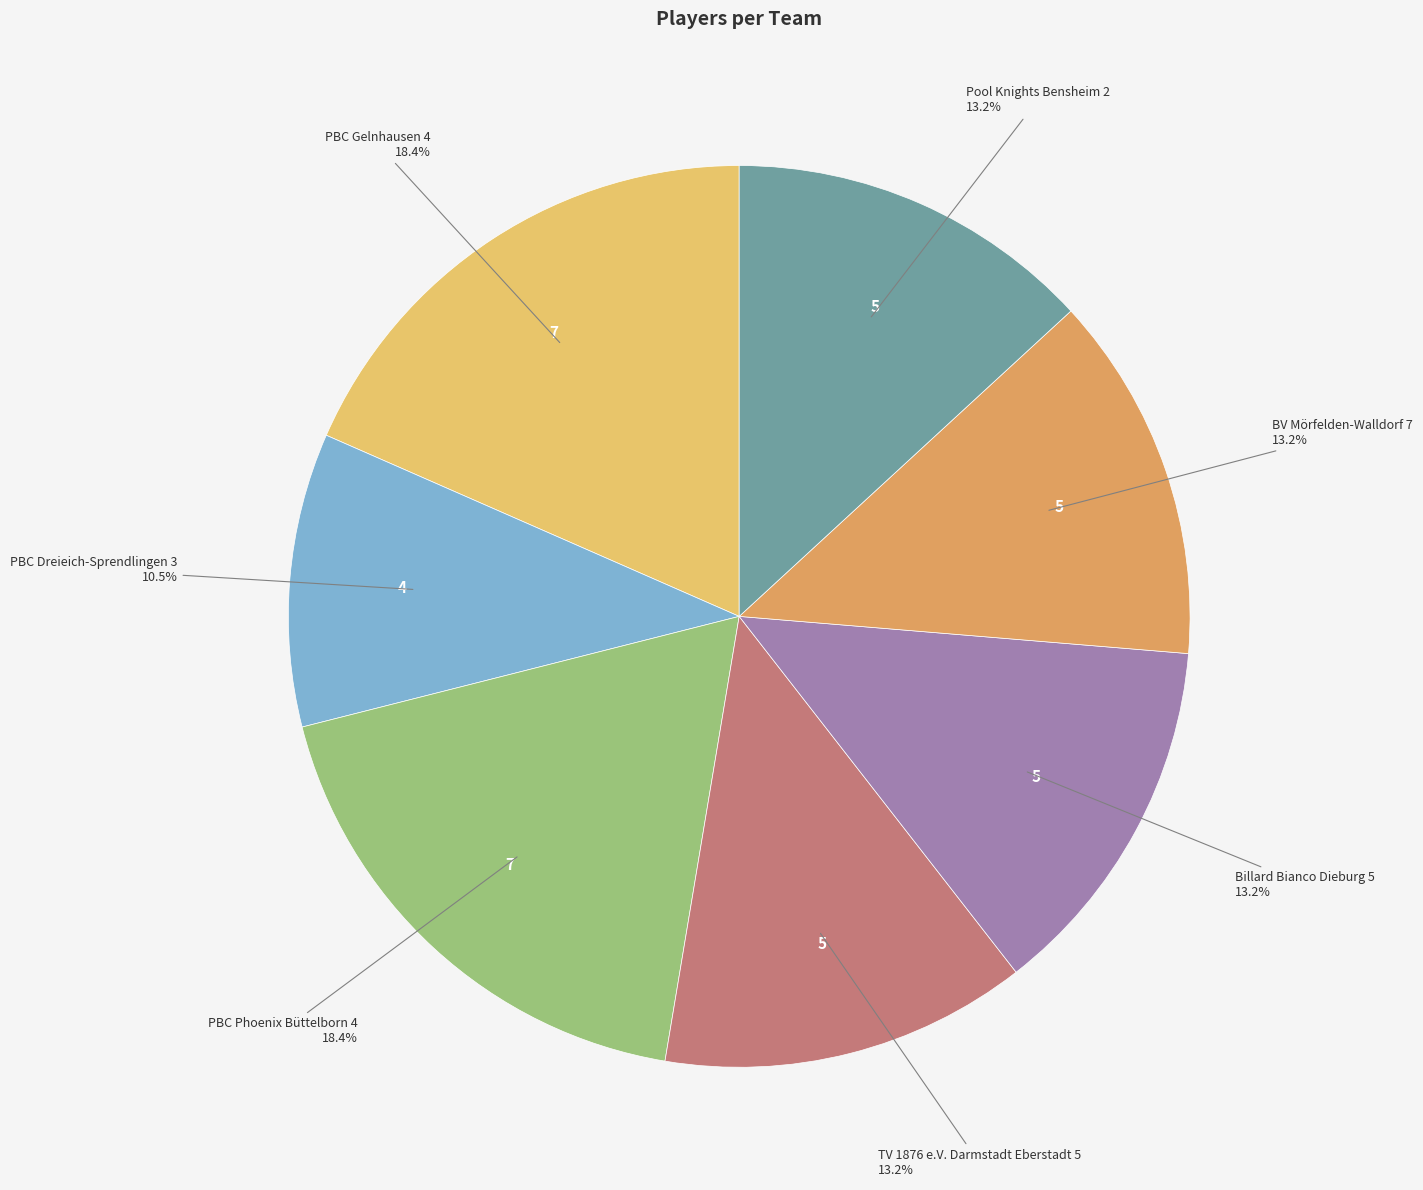

Is there any slice that represents more than half of the pie?

No